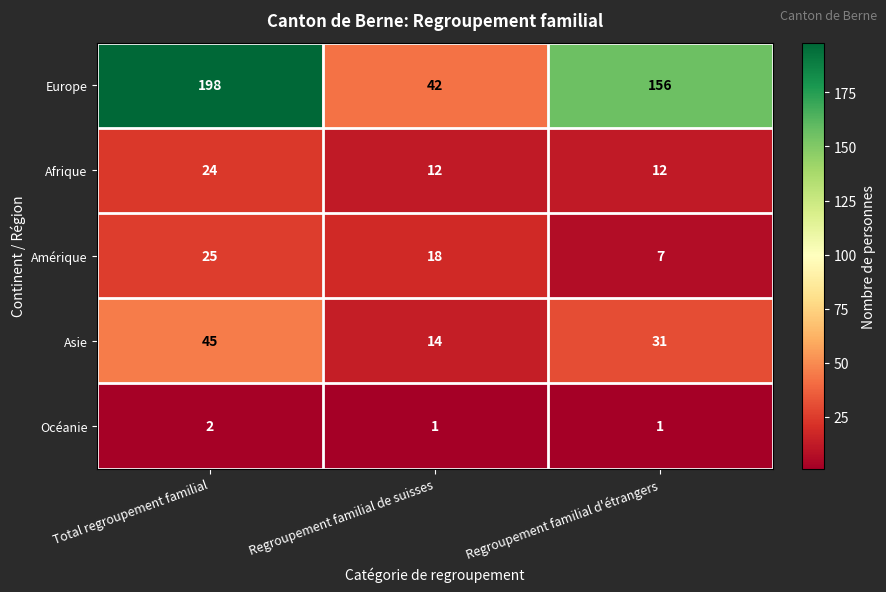

At Regroupement familial de suisses, list the series in order from smallest to largest.

Océanie, Afrique, Asie, Amérique, Europe